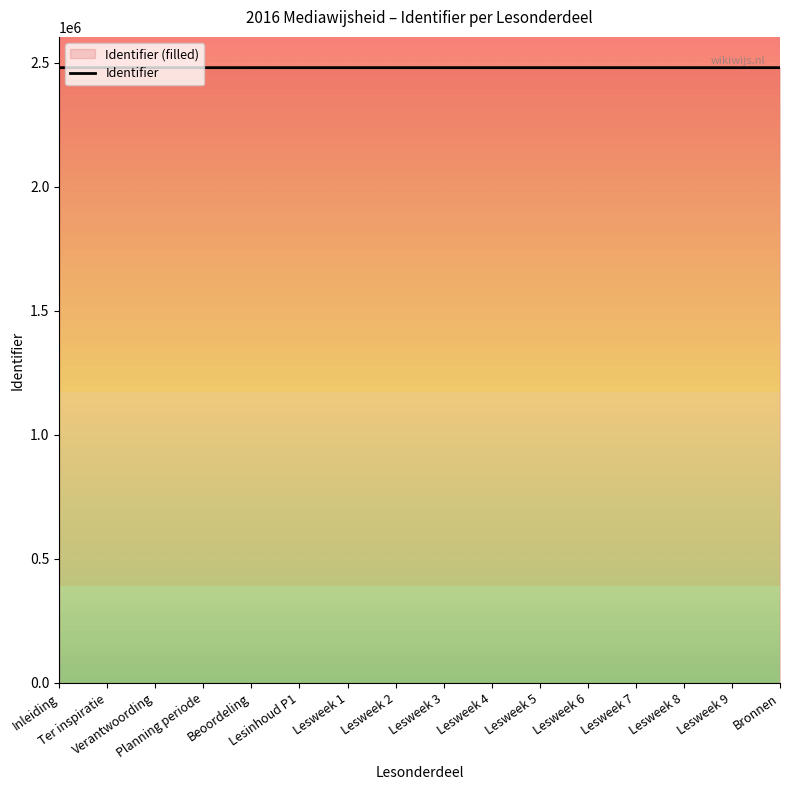

Reading left to right, extract all data points from this chart.

2480423	2480426	2480427	2480430	2480432	2480436	2480437	2480440	2480443	2480445	2480448	2480451	2480453	2480457	2480461	2480463